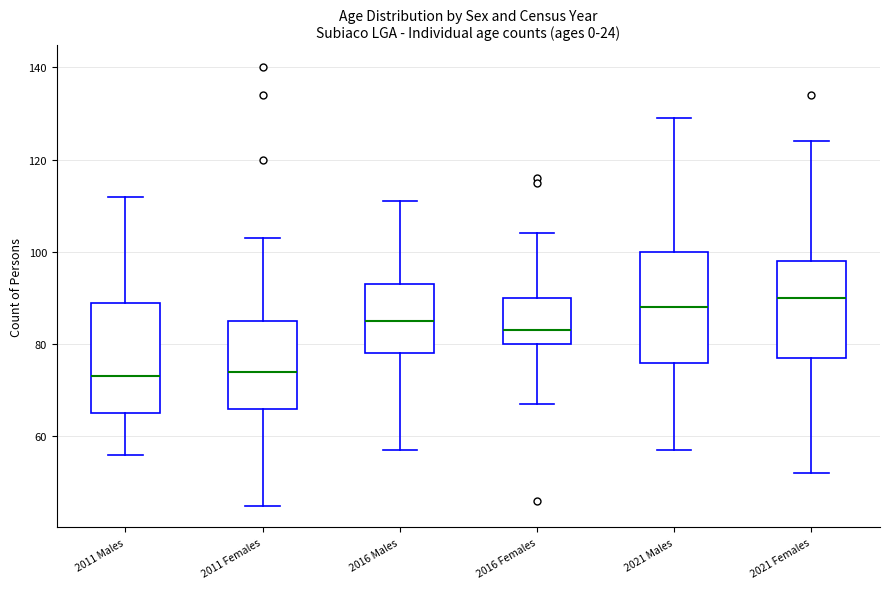

Which box has the highest median line?

2021 Females